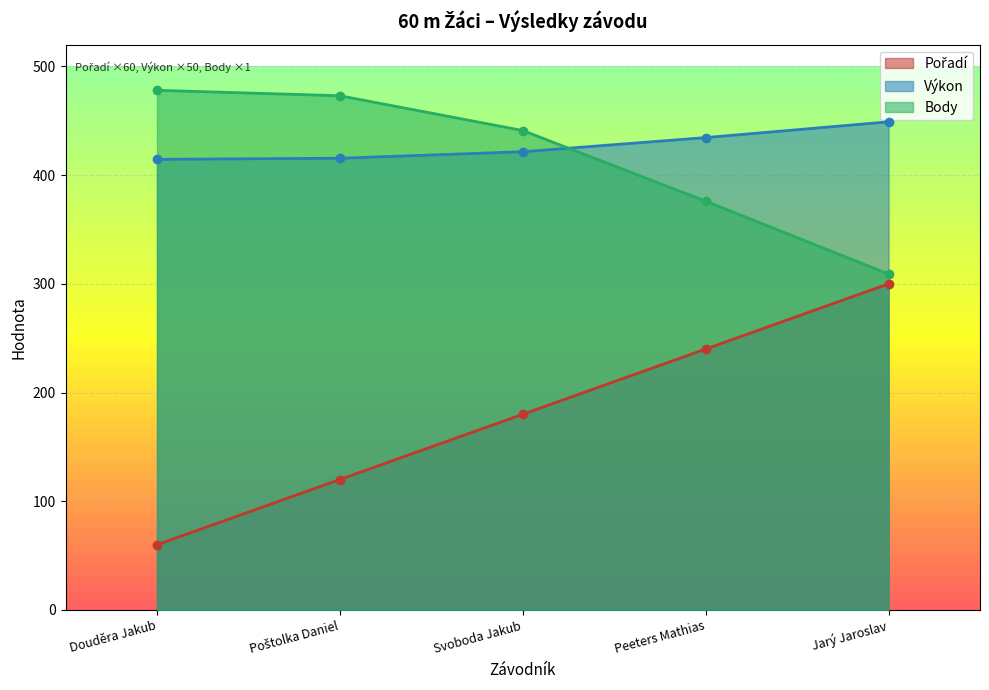

How many categories are shown in the chart?

5